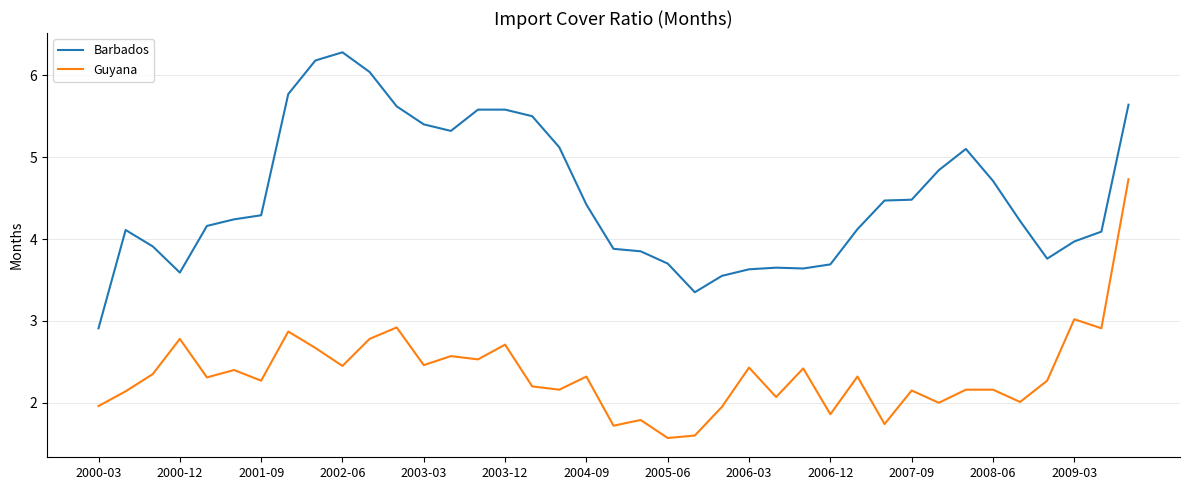

What is the minimum value for Guyana?

1.6